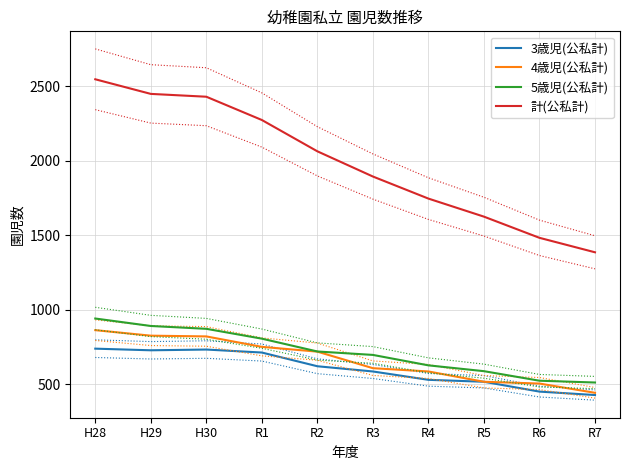

What is the difference between the 3歳児(公私計) values at R3 and R6?

135